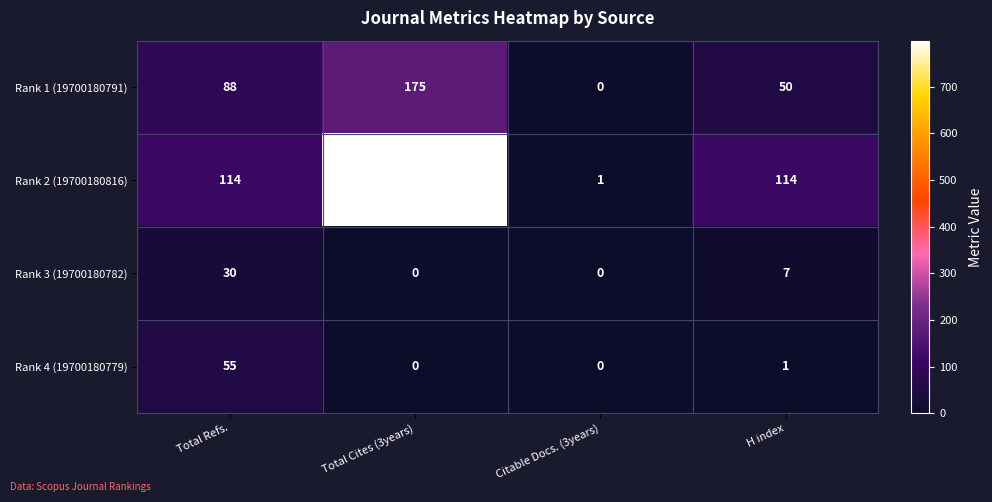

Which series has the widest spread of values?

Rank 2 (19700180816)